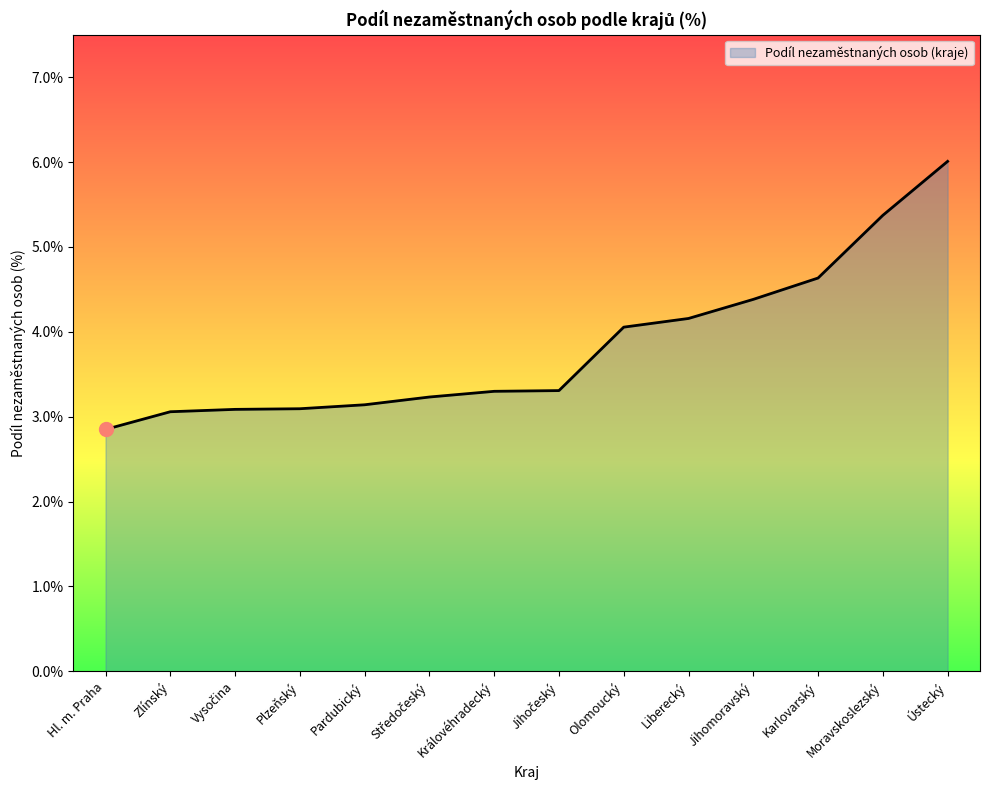

What is the change in value from Královéhradecký to Ústecký?

+2.7